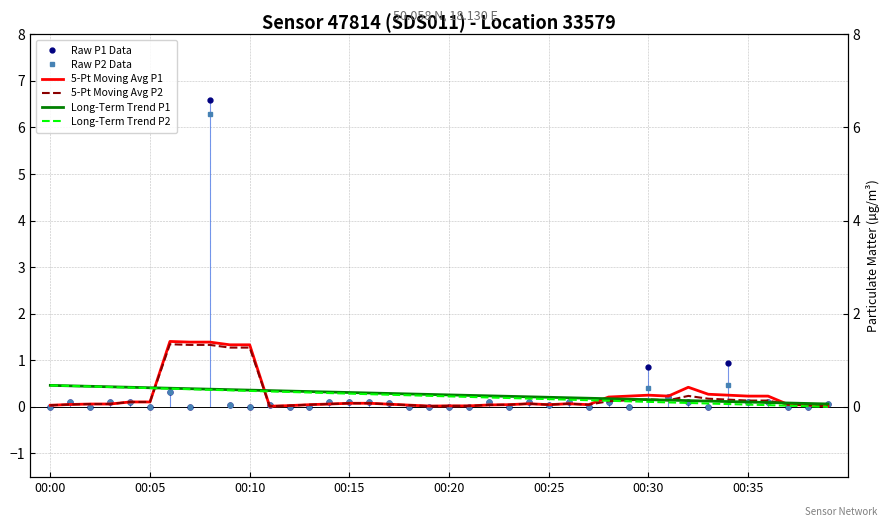

What is the difference between the maximum and minimum values in the 5-Pt Moving Avg P2 series?

1.3